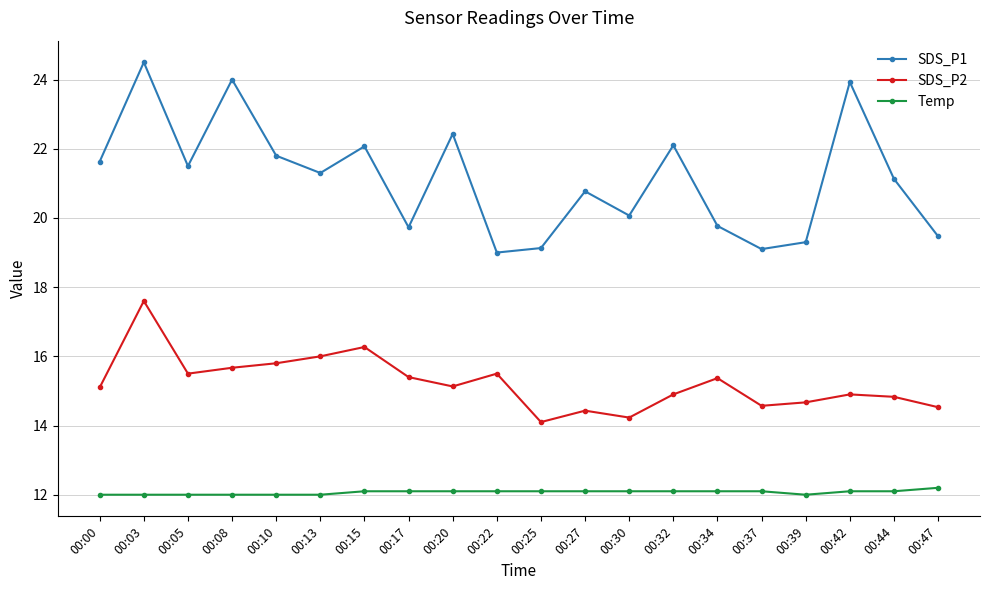

The SDS_P1 series shows 19.1 at 00:37. True or false?

True